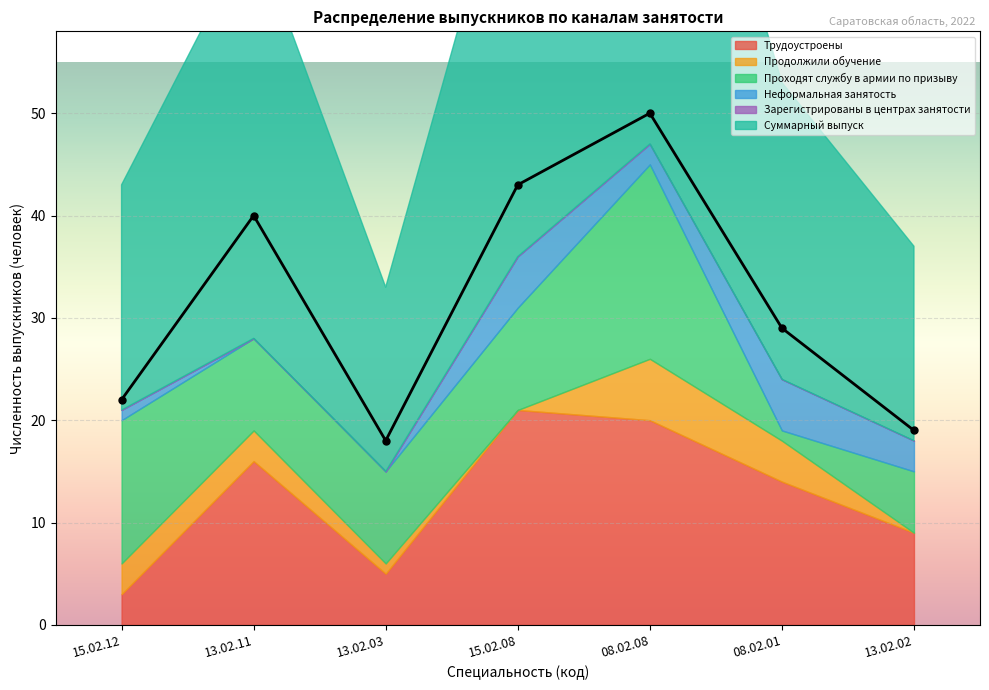

Between 13.02.11 and 13.02.03, which series saw the biggest shift?

Суммарный выпуск